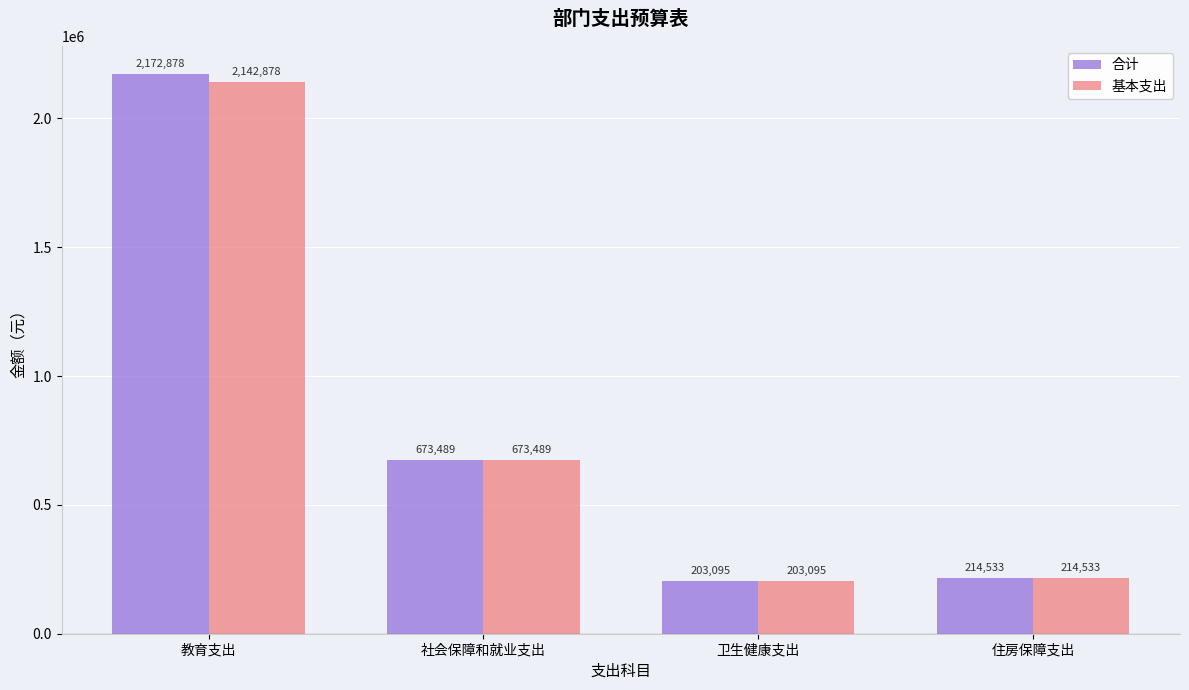

Which series has the widest spread of values?

合计